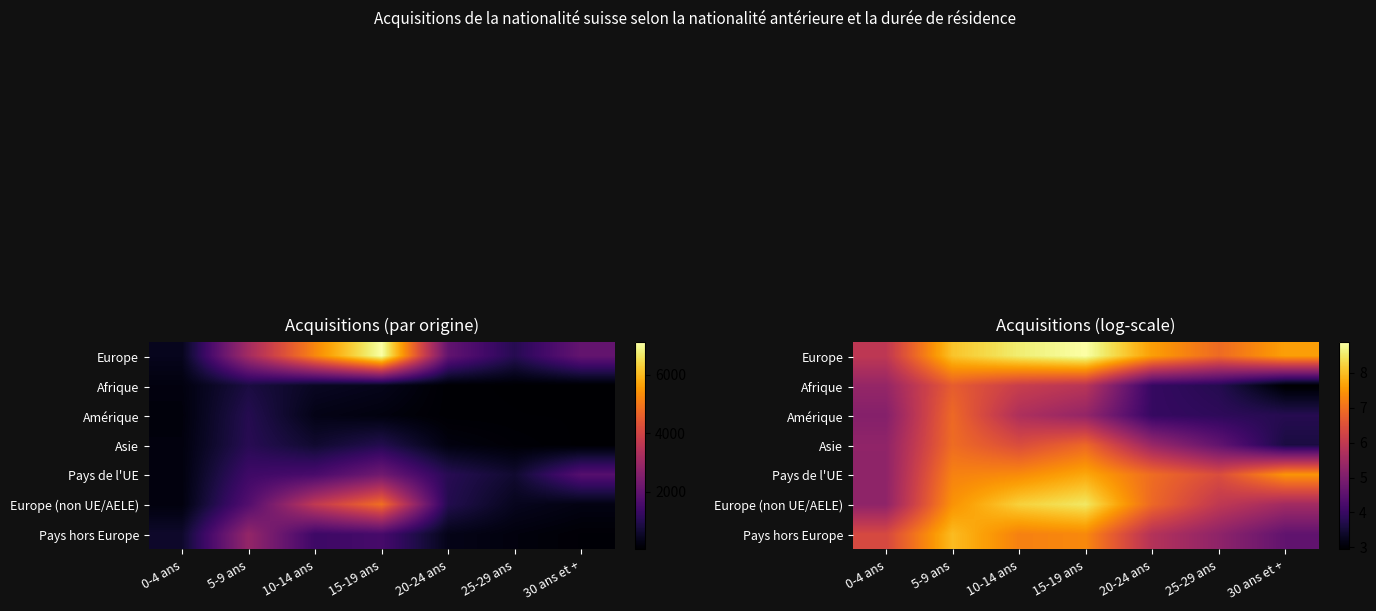

What is the difference between the second highest and minimum values in the Amérique series?

1.9